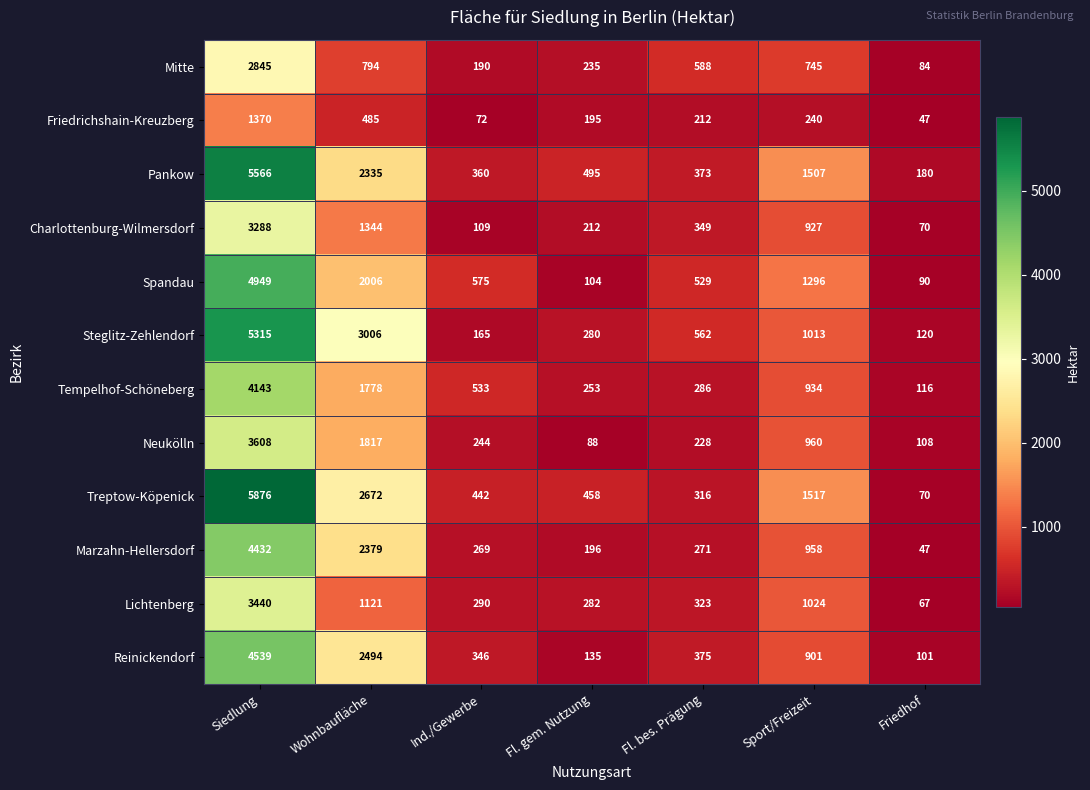

Rank the series by their maximum value, from lowest to highest.

Friedrichshain-Kreuzberg, Mitte, Charlottenburg-Wilmersdorf, Lichtenberg, Neukölln, Tempelhof-Schöneberg, Marzahn-Hellersdorf, Reinickendorf, Spandau, Steglitz-Zehlendorf, Pankow, Treptow-Köpenick